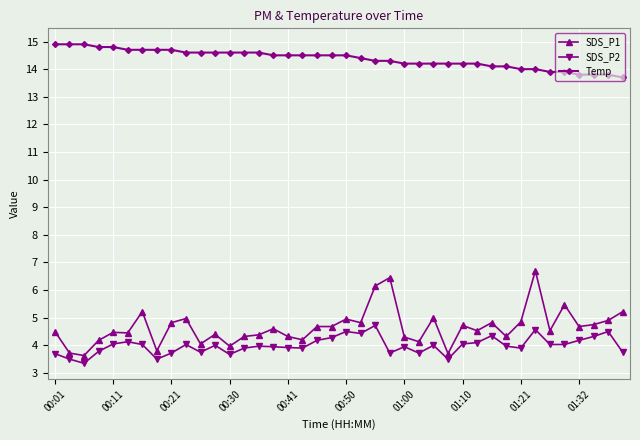

What is the value of the Temp point at the 35th from the left?

13.9